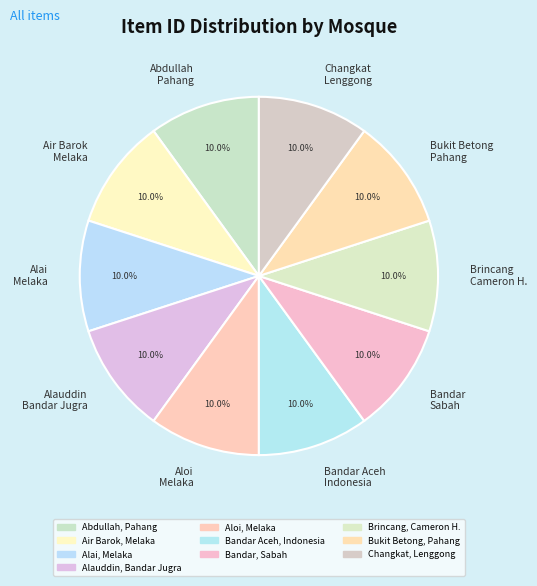

Is there a majority slice in this chart?

No